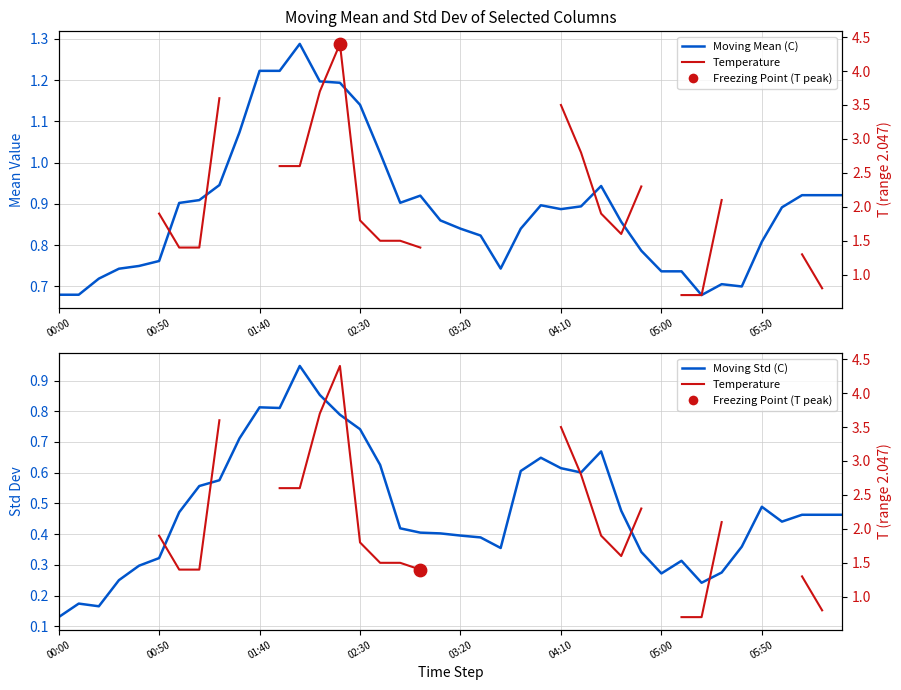

Which series reaches the minimum Y coordinate?

Moving Std (C)